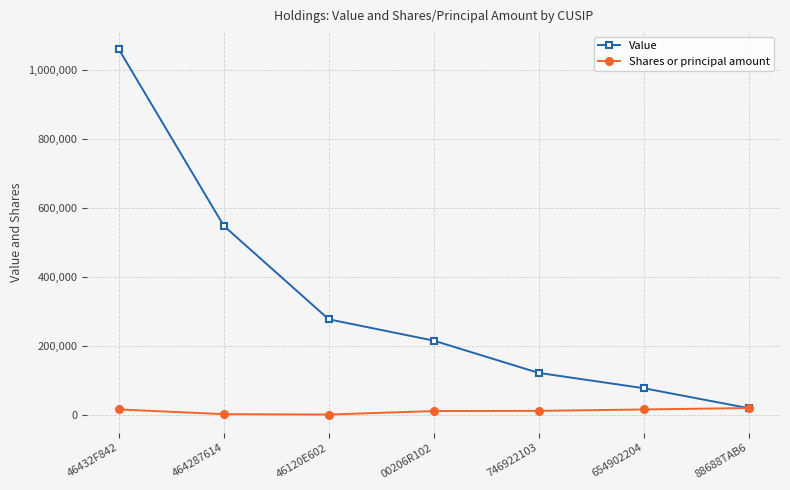

Is this an area chart (filled region under the line)?

No